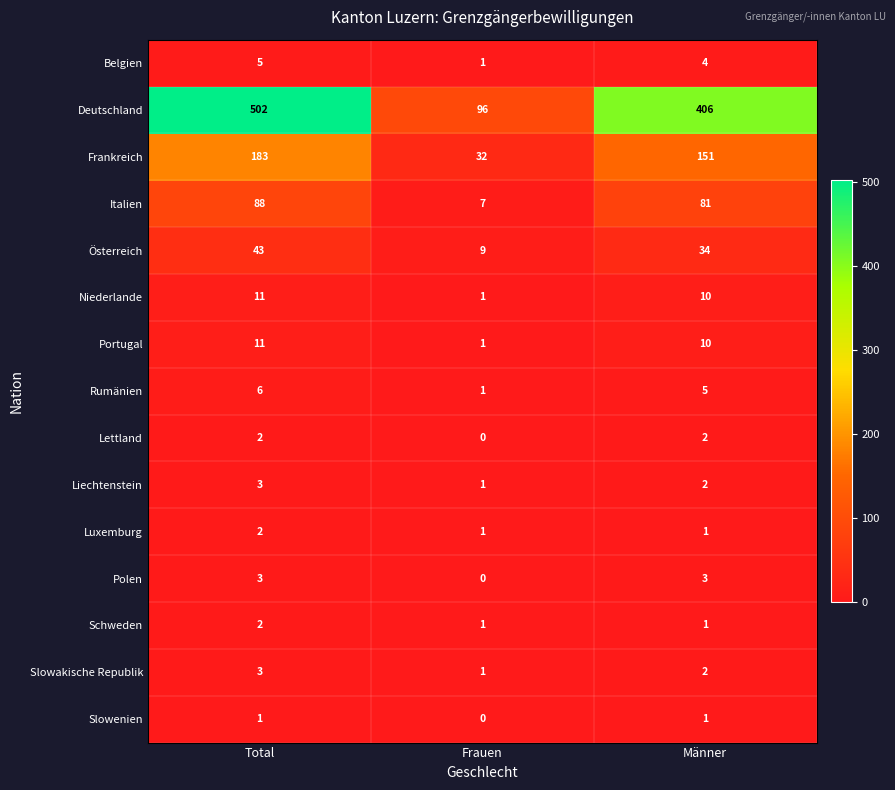

Rank the categories by Portugal value from lowest to highest.

Frauen, Männer, Total